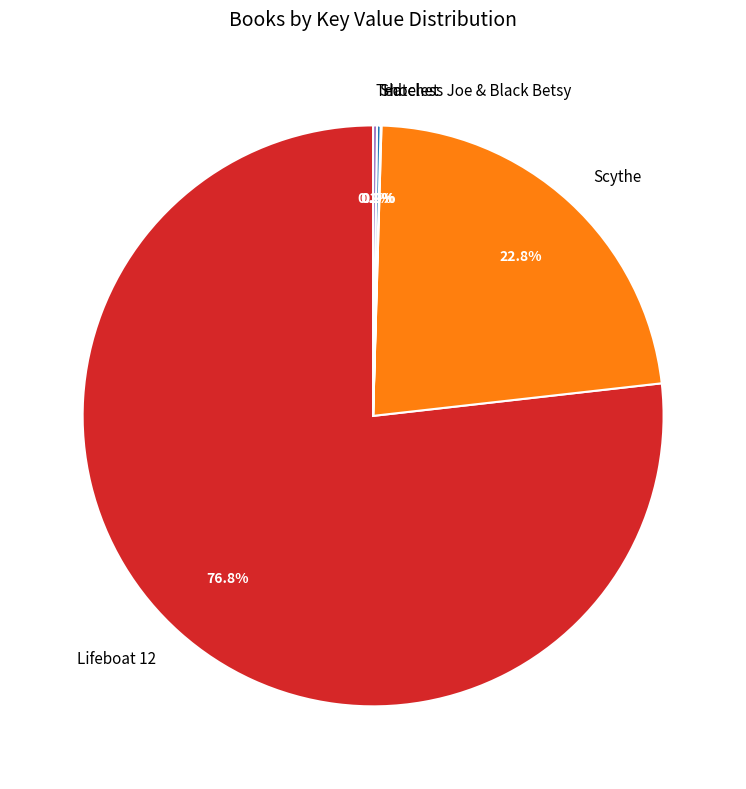

To the nearest percent, what portion does Lifeboat 12 represent?

77%